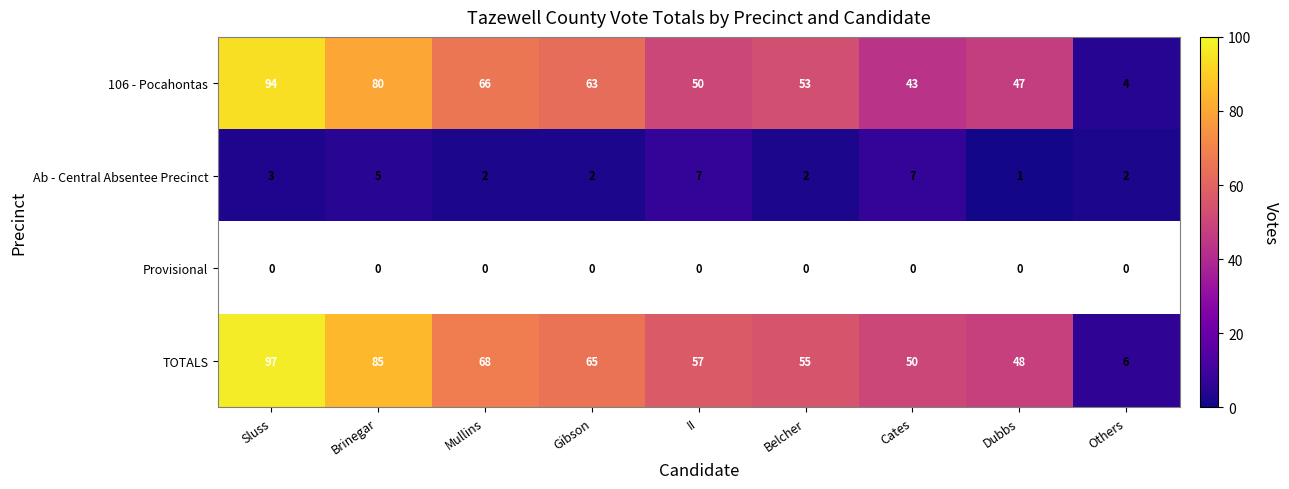

The 106 - Pocahontas series shows 105.4 at Brinegar. True or false?

False